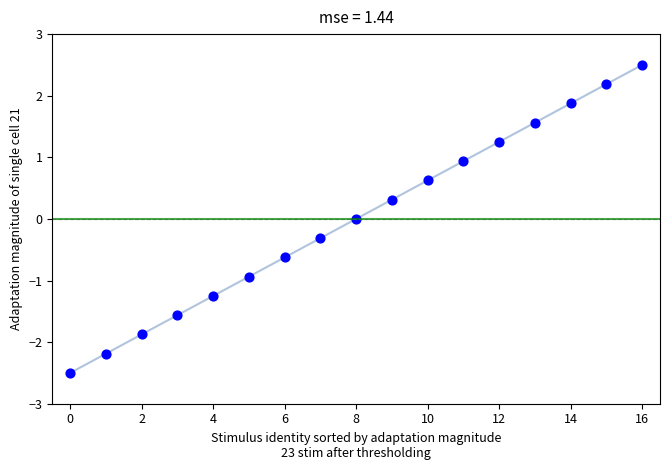

What is the range of Y values (max minus min)?

5.0